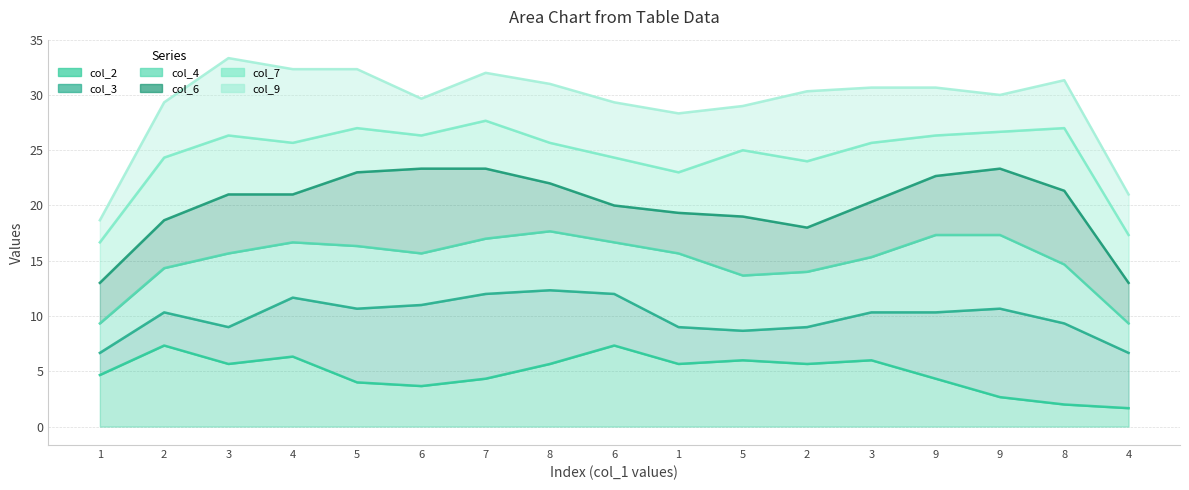

How many interior local peaks does the col_7 series have?

5